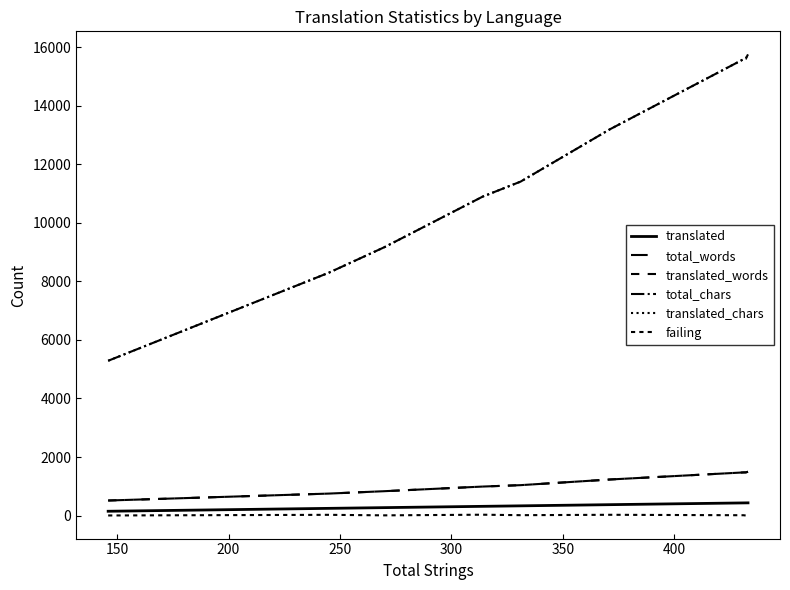

Does the chart display data point markers on the line(s)?

No